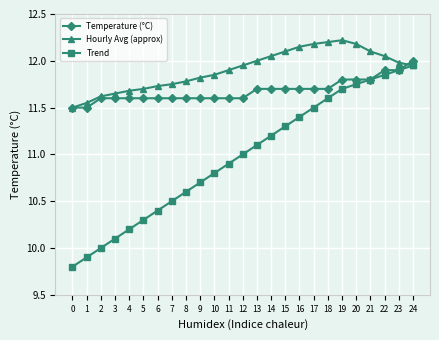

True or false: Hourly Avg (approx) has a value of 3.4 at 23.

False